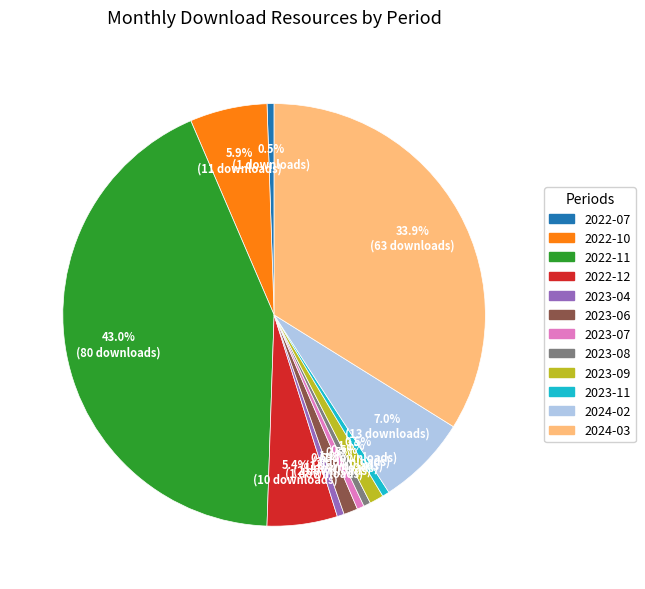

What is the largest slice in the pie chart?

2022-11